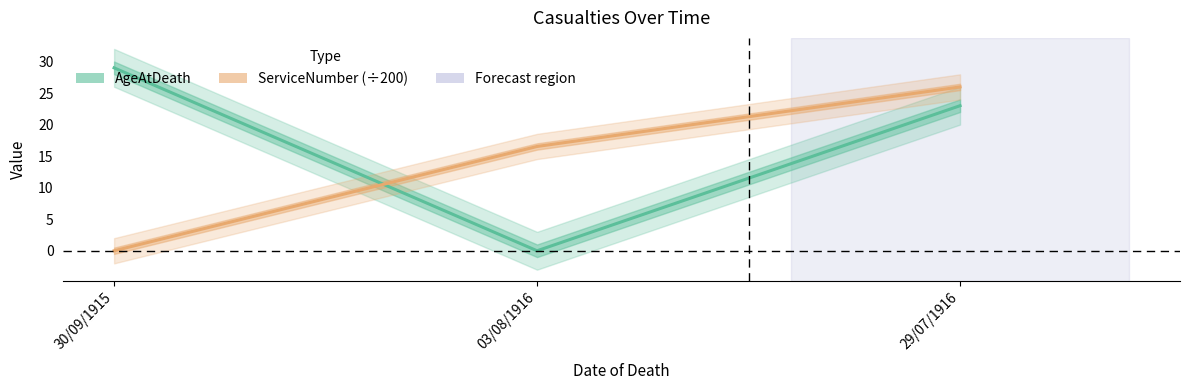

How many values in the AgeAtDeath series are below 23?

1